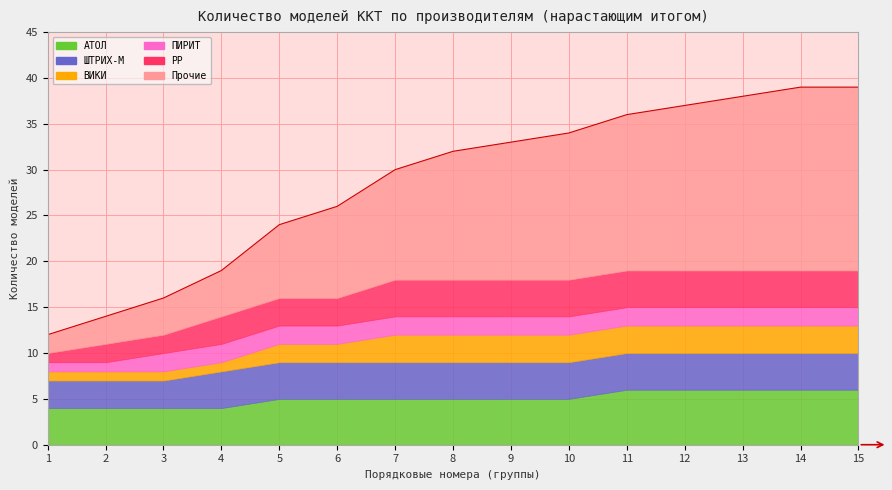

What is the value of the Прочие point at the 5th from the left?

8